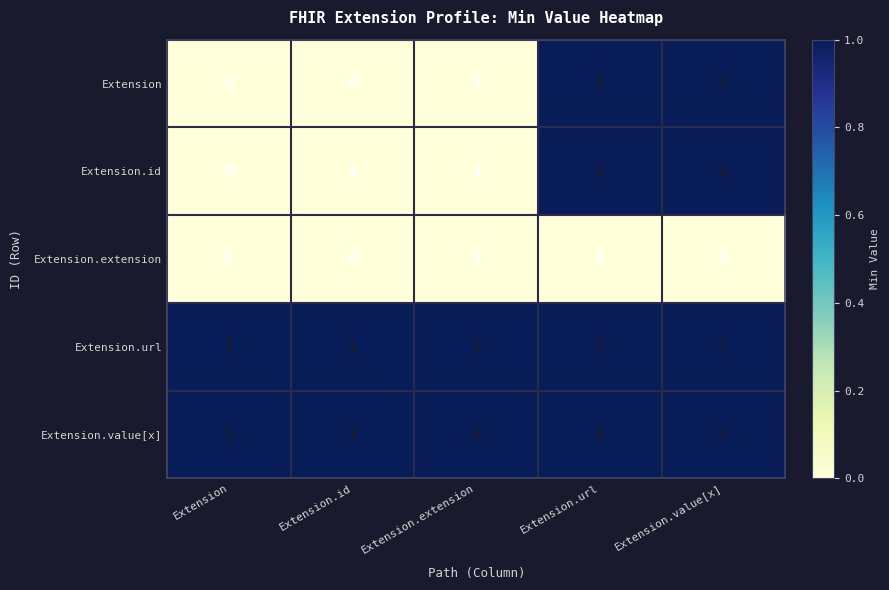

Reading left to right, extract all data points from this chart.

Extension: Extension=0	Extension.id=0	Extension.extension=0	Extension.url=1	Extension.value[x]=1
Extension.id: Extension=0	Extension.id=0	Extension.extension=0	Extension.url=1	Extension.value[x]=1
Extension.extension: Extension=0	Extension.id=0	Extension.extension=0	Extension.url=0	Extension.value[x]=0
Extension.url: Extension=1	Extension.id=1	Extension.extension=1	Extension.url=1	Extension.value[x]=1
Extension.value[x]: Extension=1	Extension.id=1	Extension.extension=1	Extension.url=1	Extension.value[x]=1